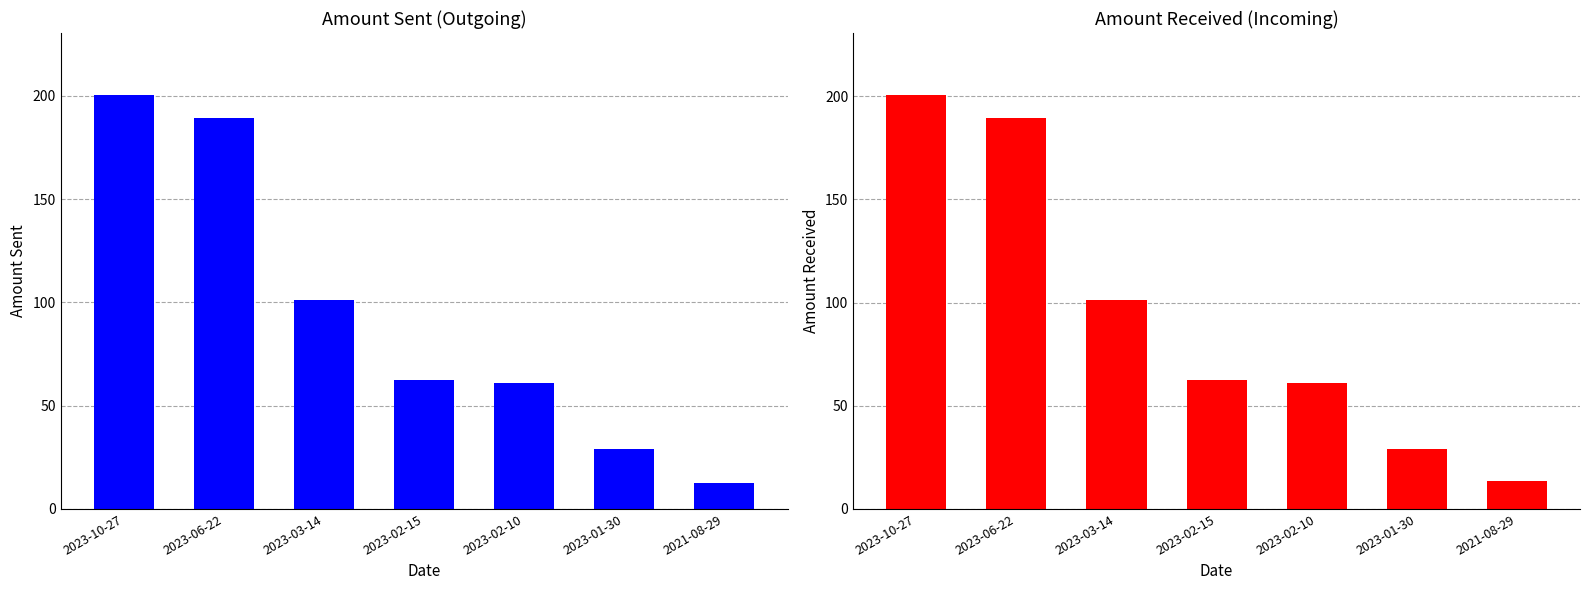

What is the label of the 5th bar from the left?

2023-02-10